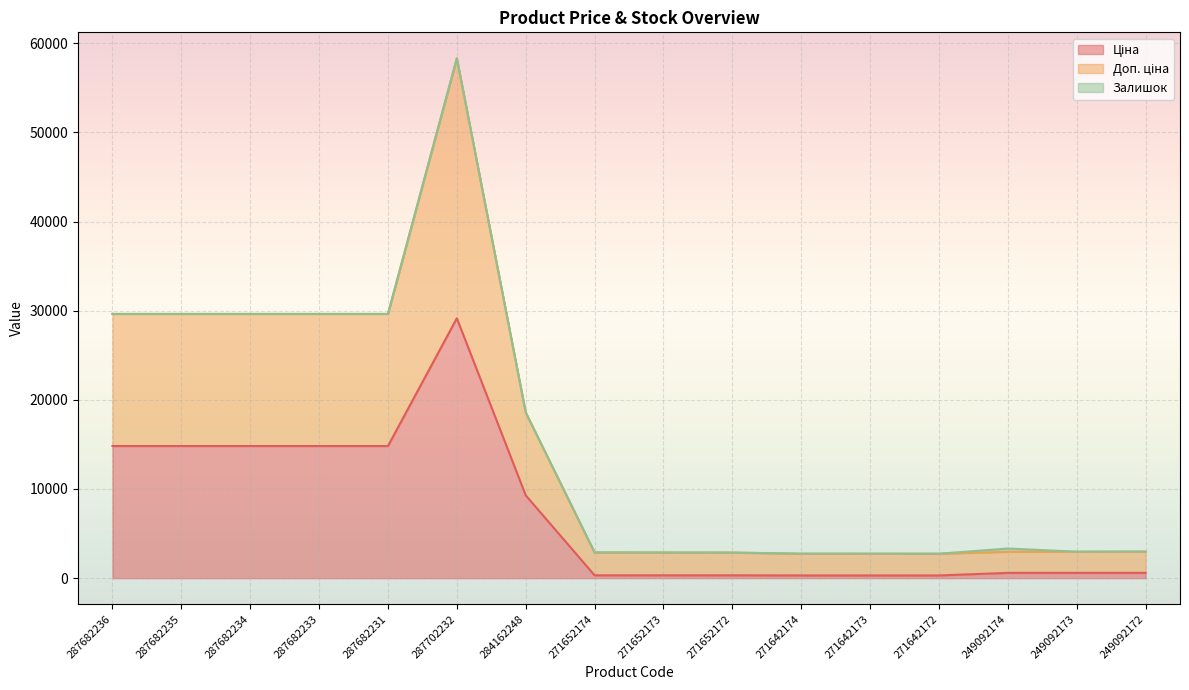

At how many categories does at least one series exceed 21481?

6